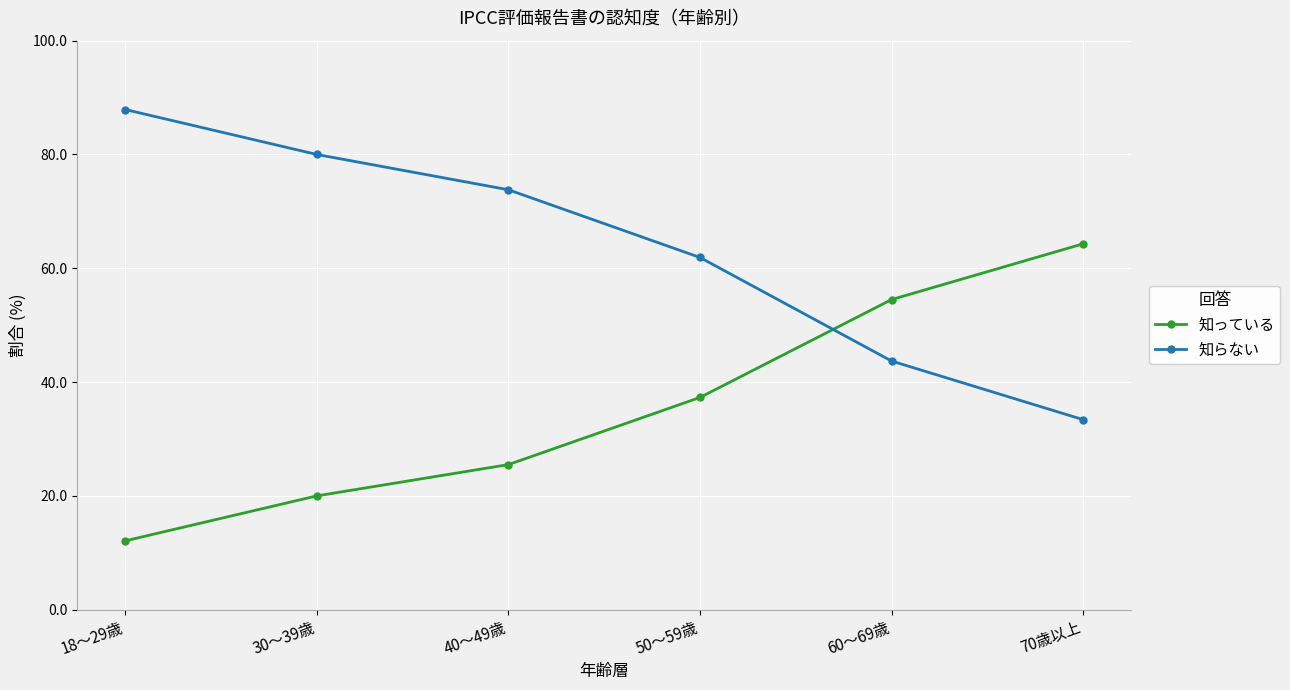

Count the number of categories in the chart.

6